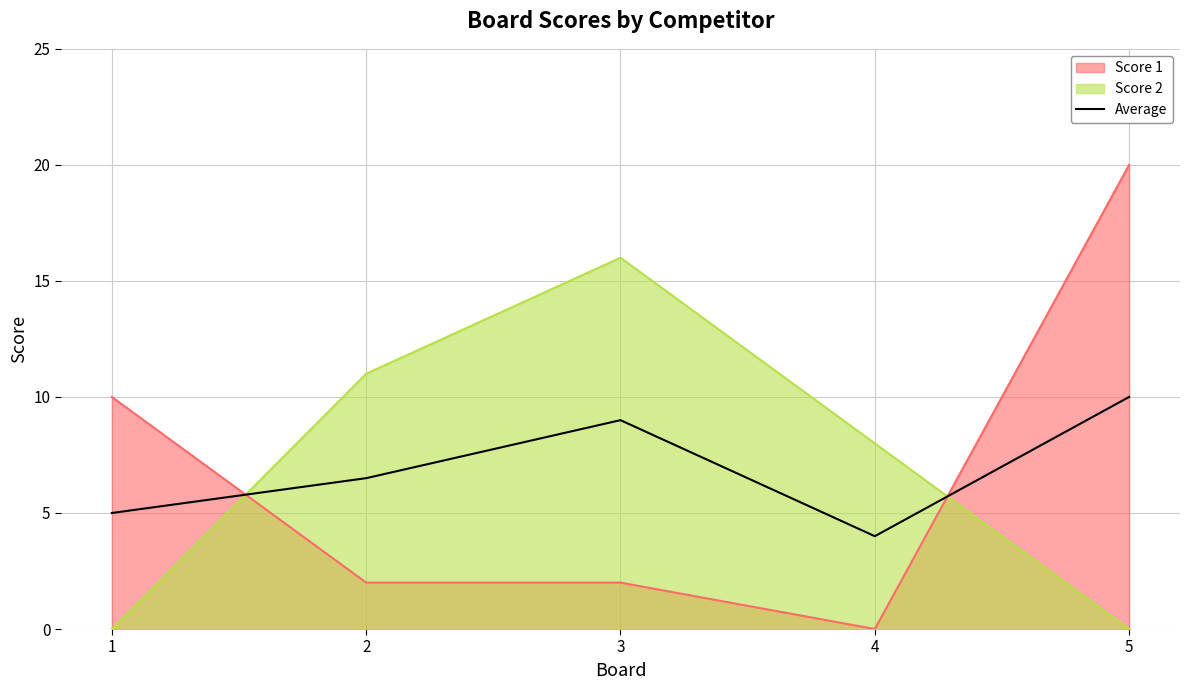

Is it true that the value at 5 is 15.4?

False